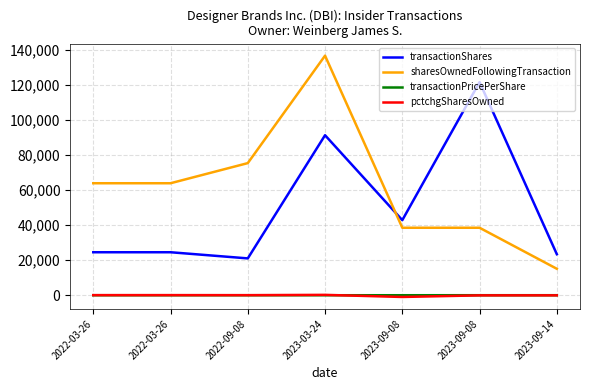

The pctchgSharesOwned series shows -76.0 at 2023-09-08. True or false?

True